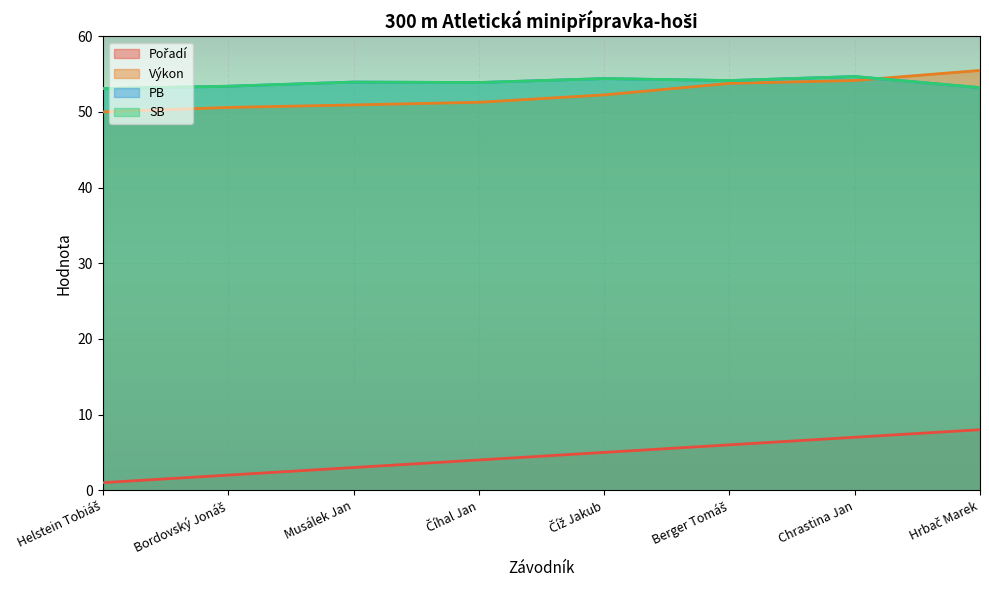

The Pořadí series shows 3.0 at Musálek Jan. True or false?

True